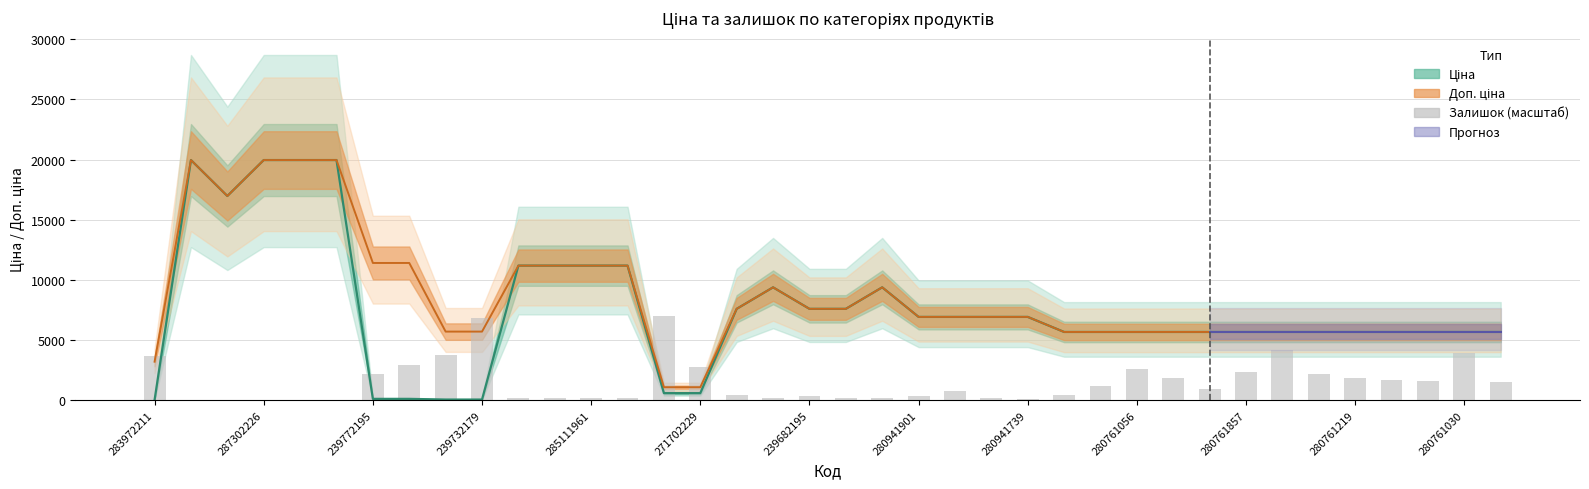

Where does the data first go above 941?

283972211